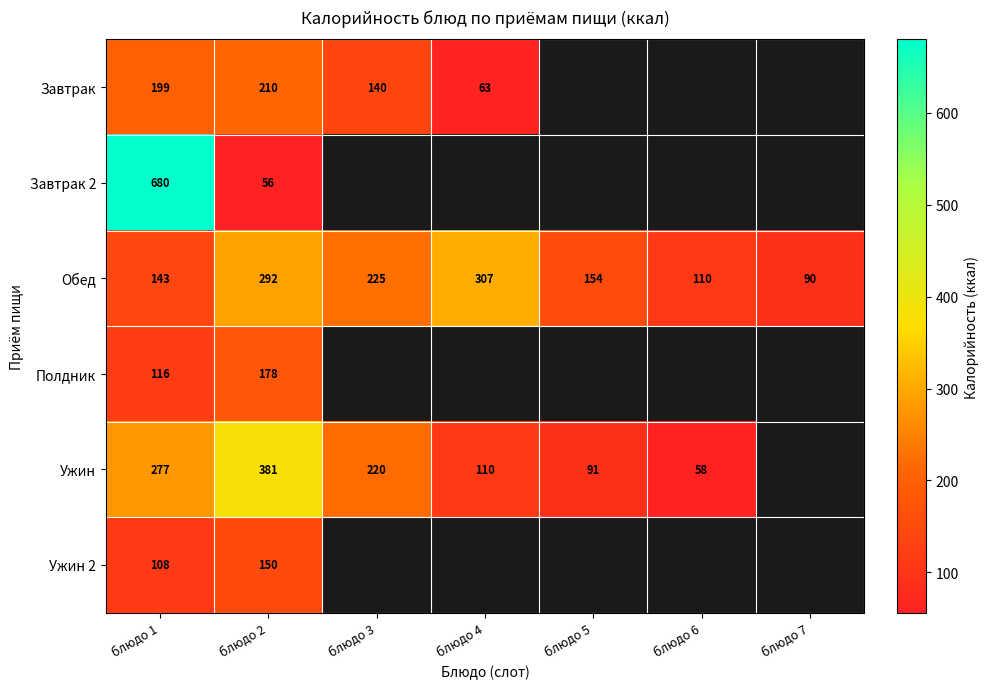

At блюдо 1, list the series in order from largest to smallest.

Завтрак 2, Ужин, Завтрак, Обед, Полдник, Ужин 2